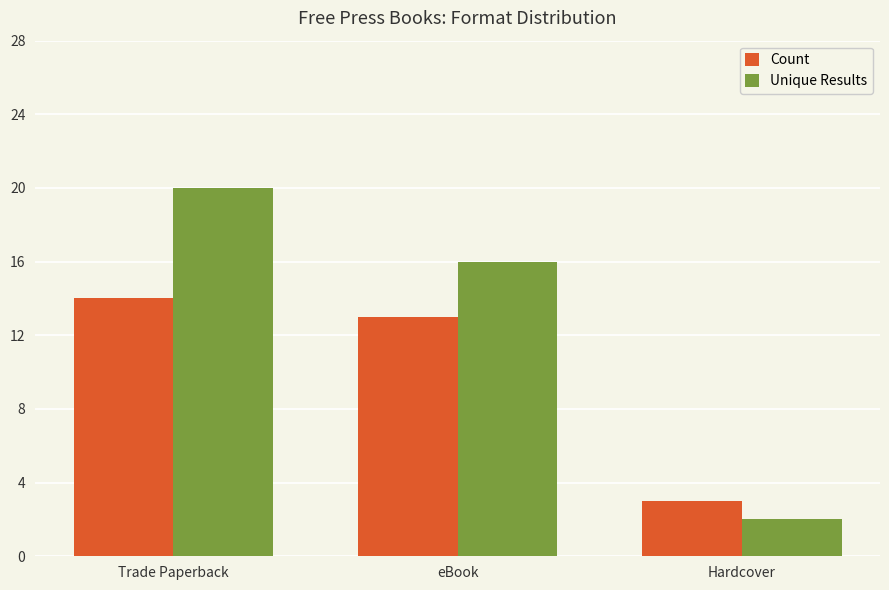

List the series in order of their overall mean, lowest first.

Count, Unique Results